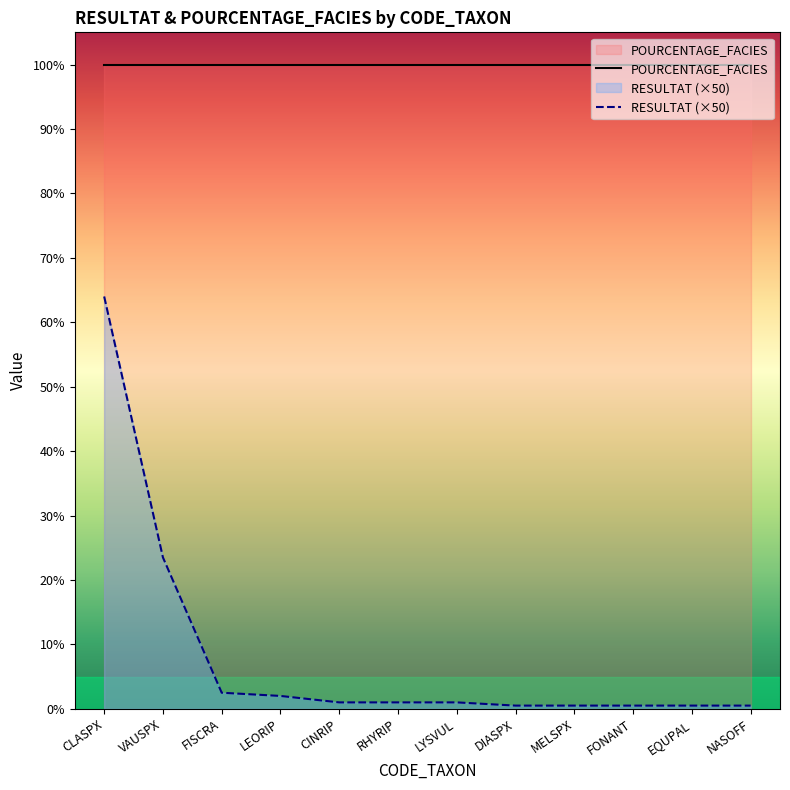

What is the value of the 10th point from the left?

0.5